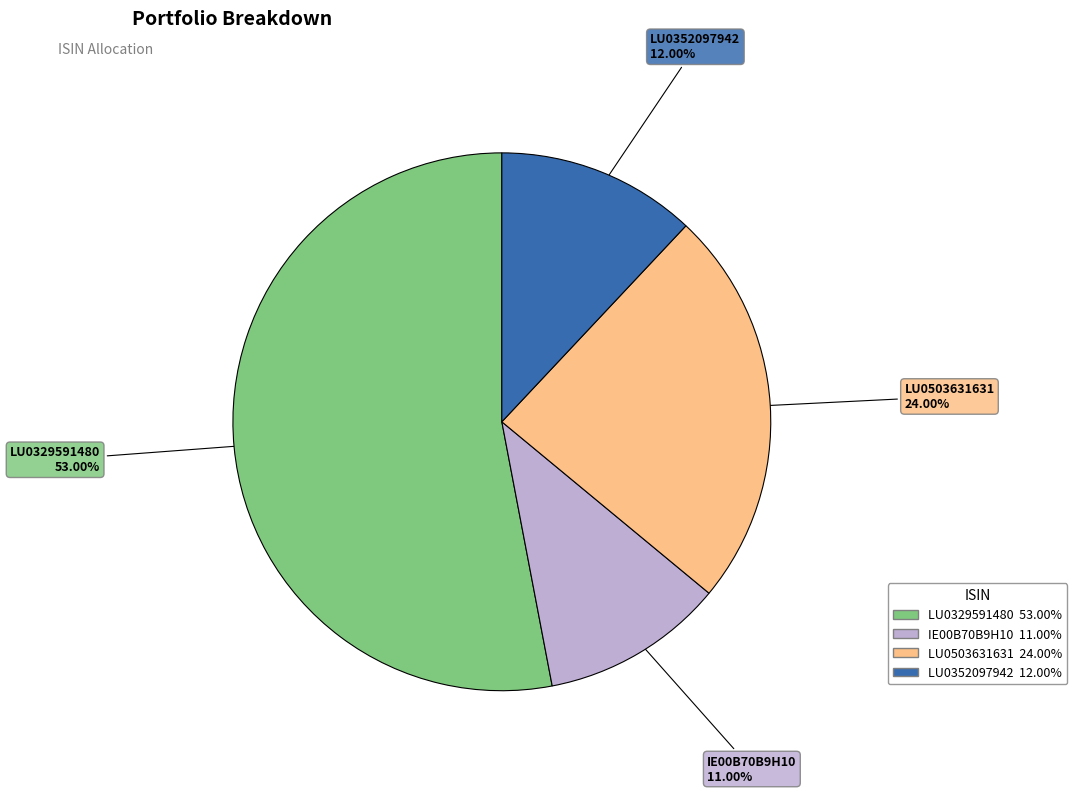

What percentage is the LU0329591480 slice, to the nearest percent?

53%